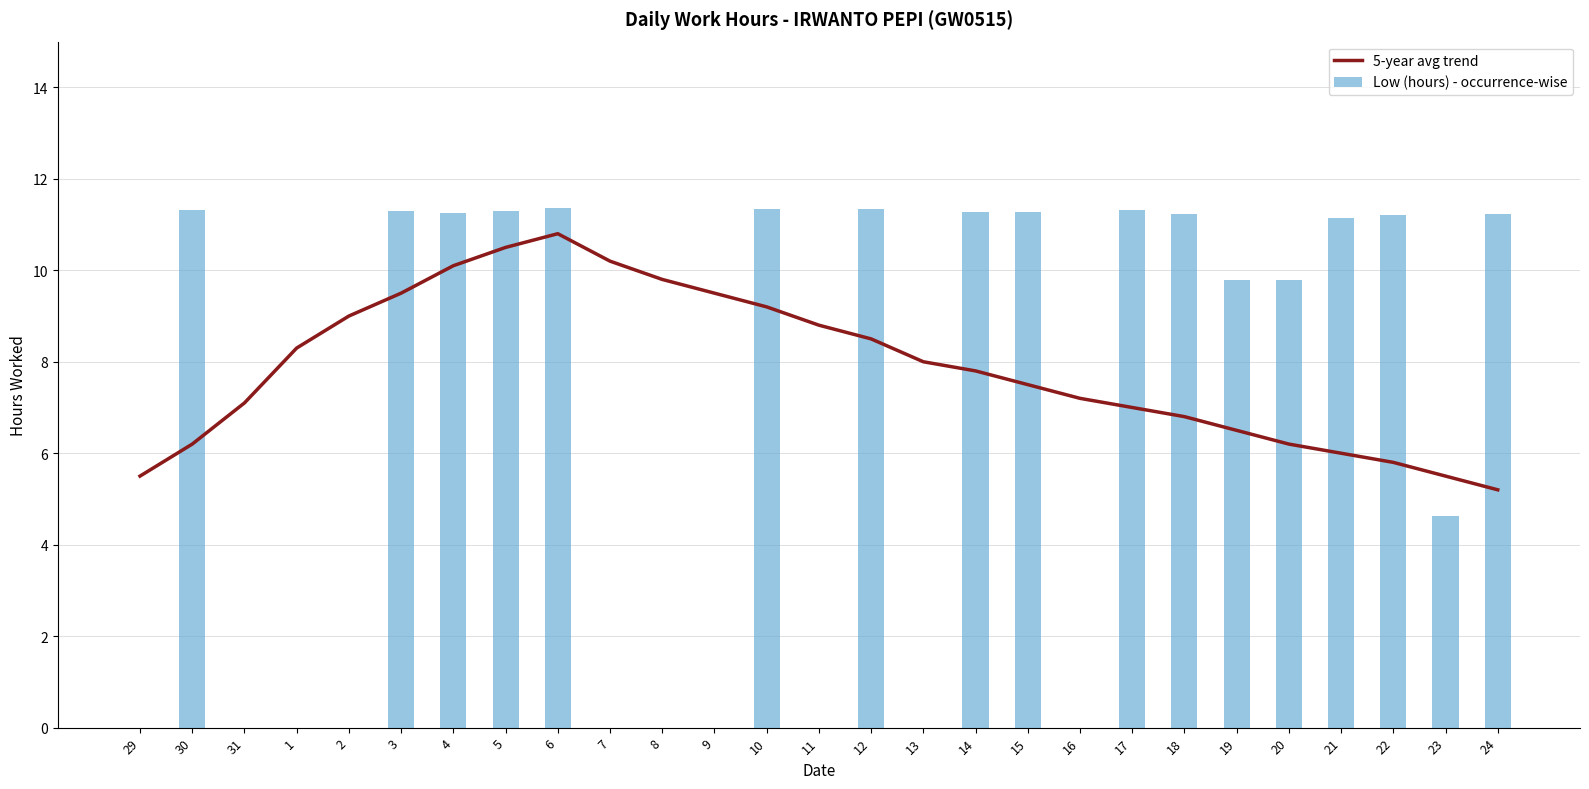

Rank the series at 29 from lowest to highest value.

Low (hours) - occurrence-wise, 5-year avg trend